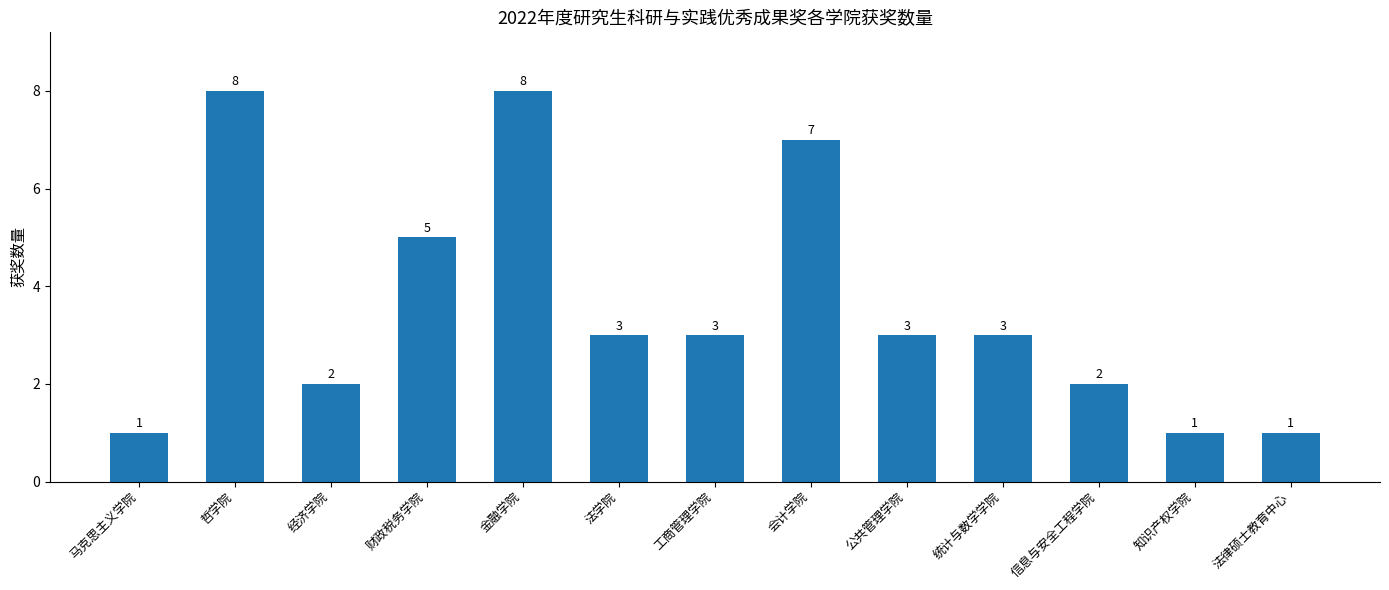

Reading left to right, extract all data points from this chart.

马克思主义学院=1	哲学院=8	经济学院=2	财政税务学院=5	金融学院=8	法学院=3	工商管理学院=3	会计学院=7	公共管理学院=3	统计与数学学院=3	信息与安全工程学院=2	知识产权学院=1	法律硕士教育中心=1